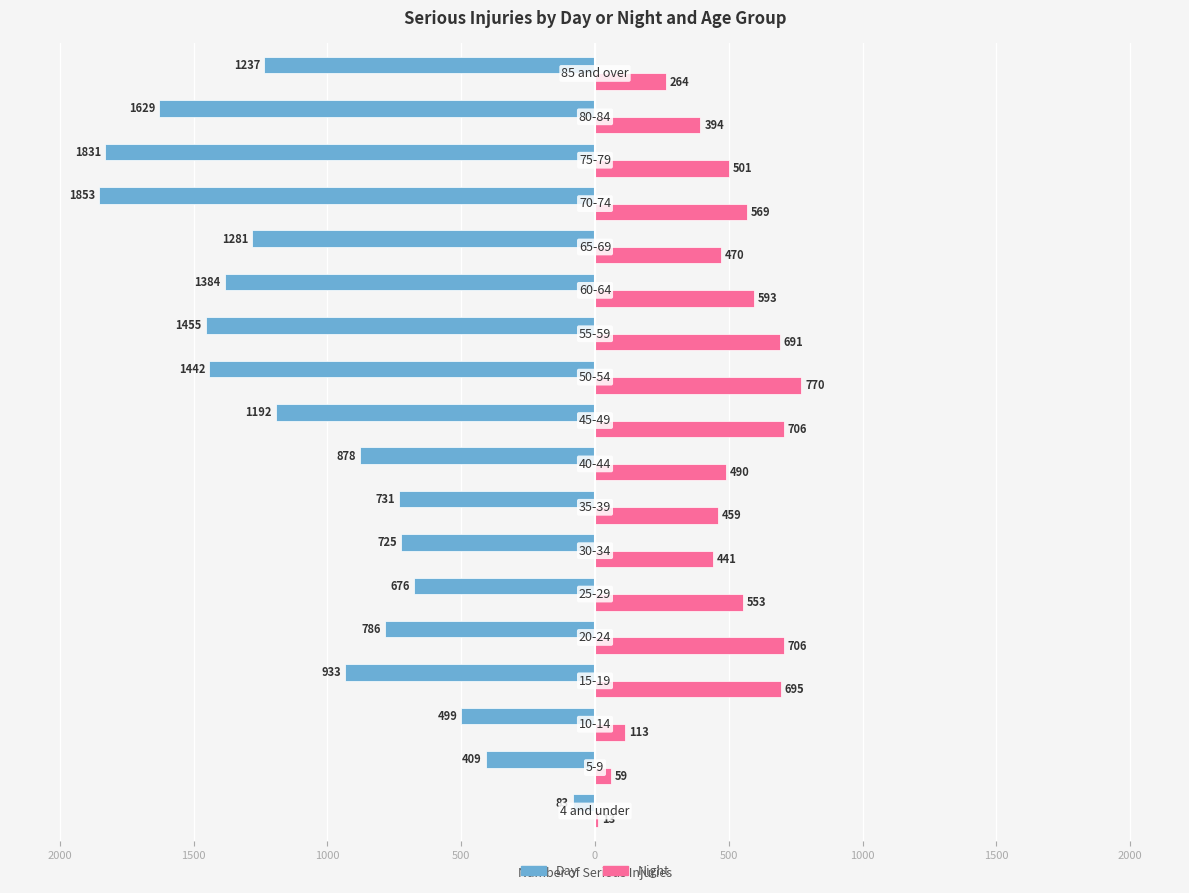

What are all the series names shown in the legend?

Day, Night